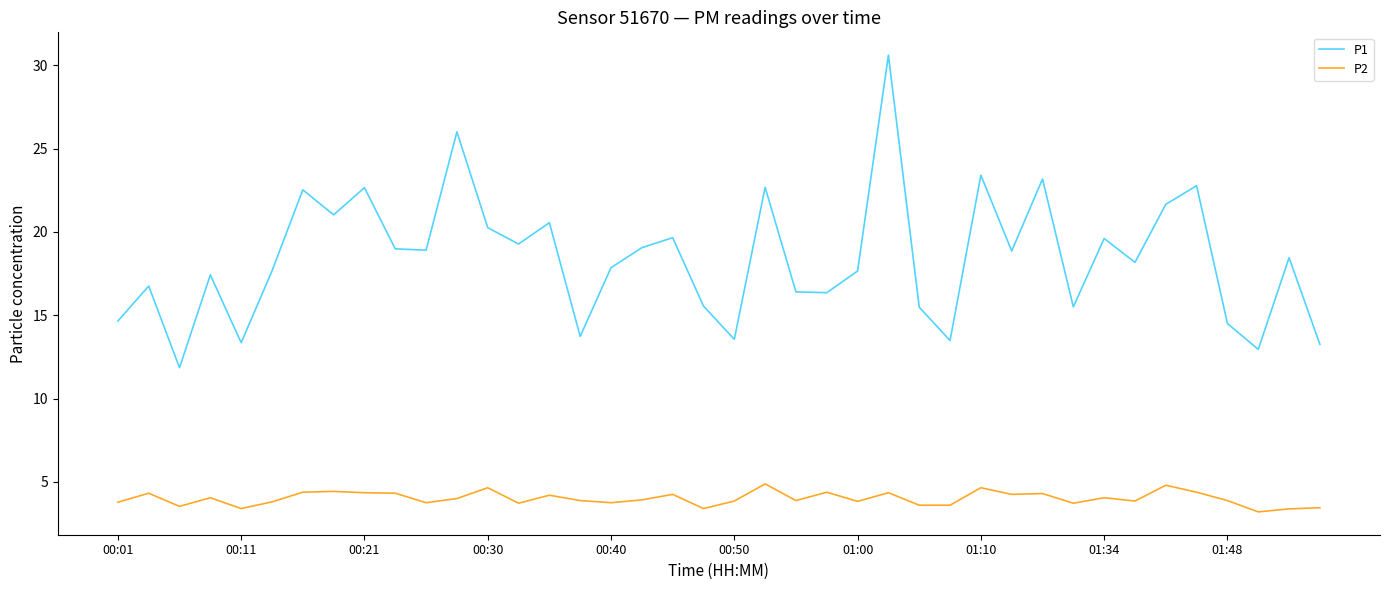

True or false: P1 and P2 intersect in this chart.

False